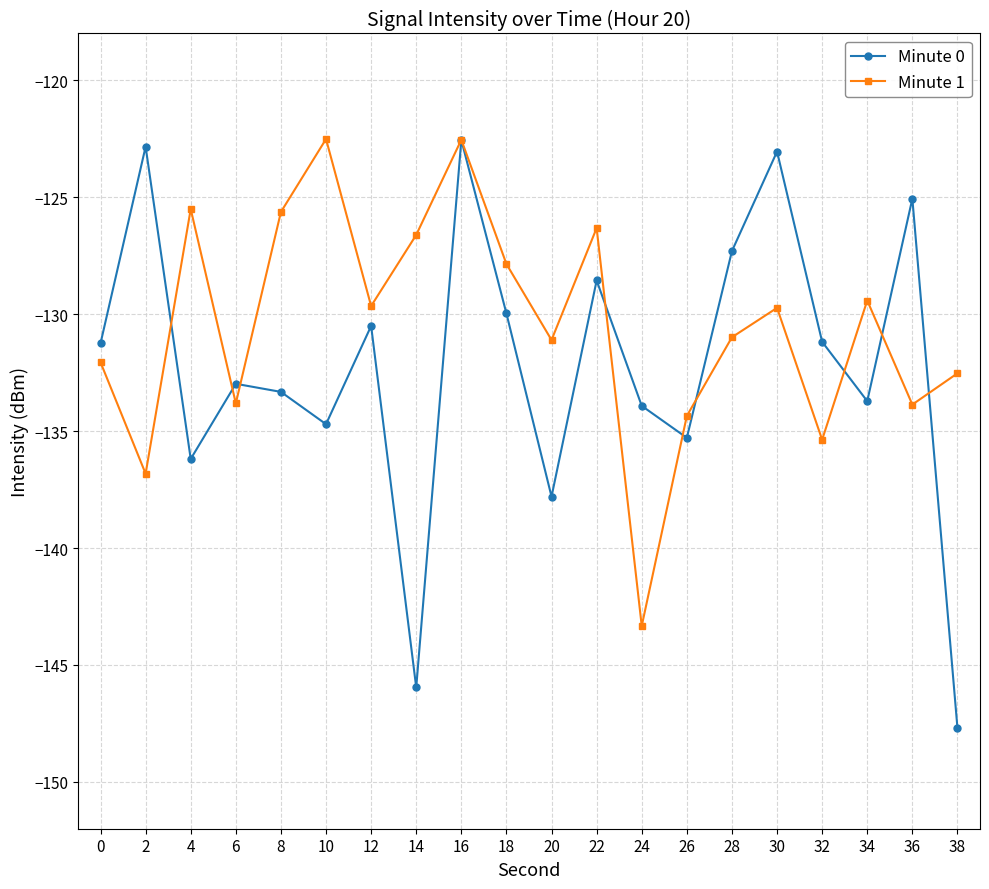

What are all the series names shown in the legend?

Minute 0, Minute 1